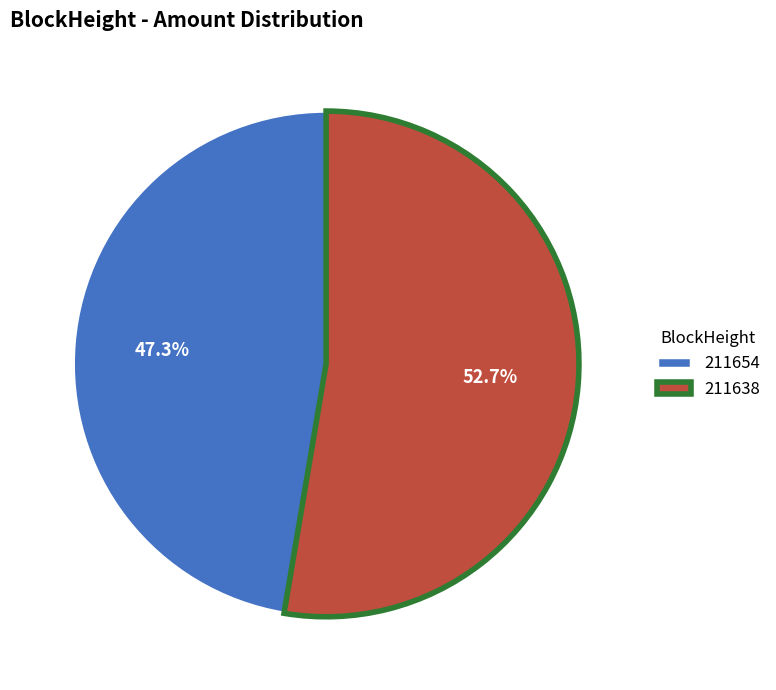

Do 211654 and 211638 together represent more than half of the pie?

Yes